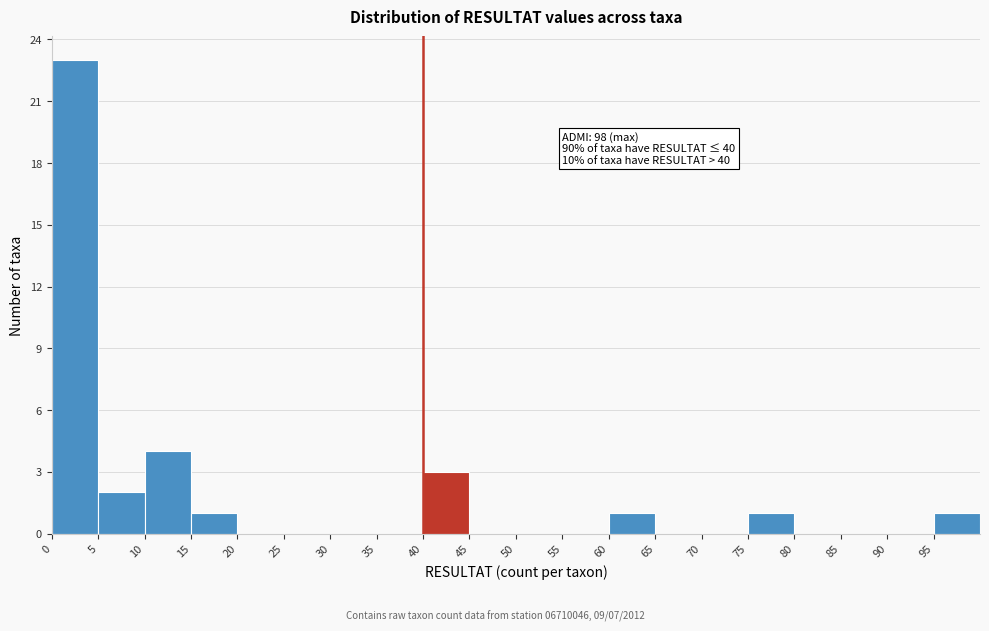

Which range on the x-axis has the tallest bar?

0 to 5